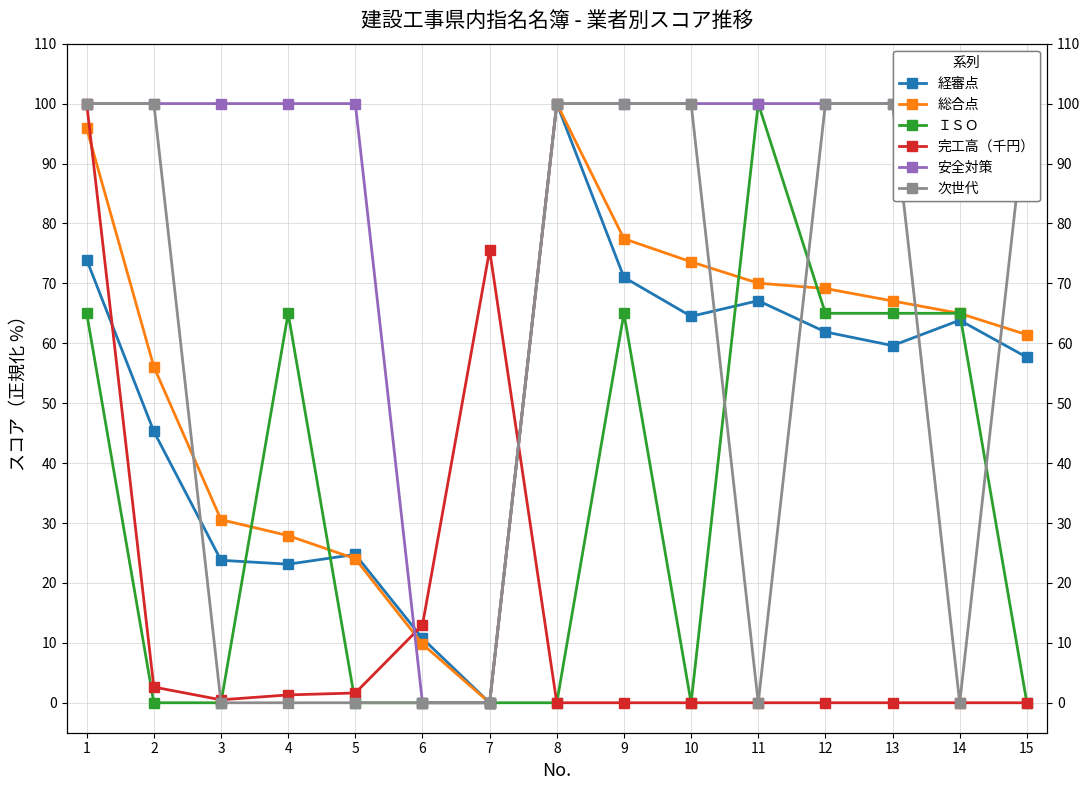

Which series changed the most between 4 and 6?

安全対策